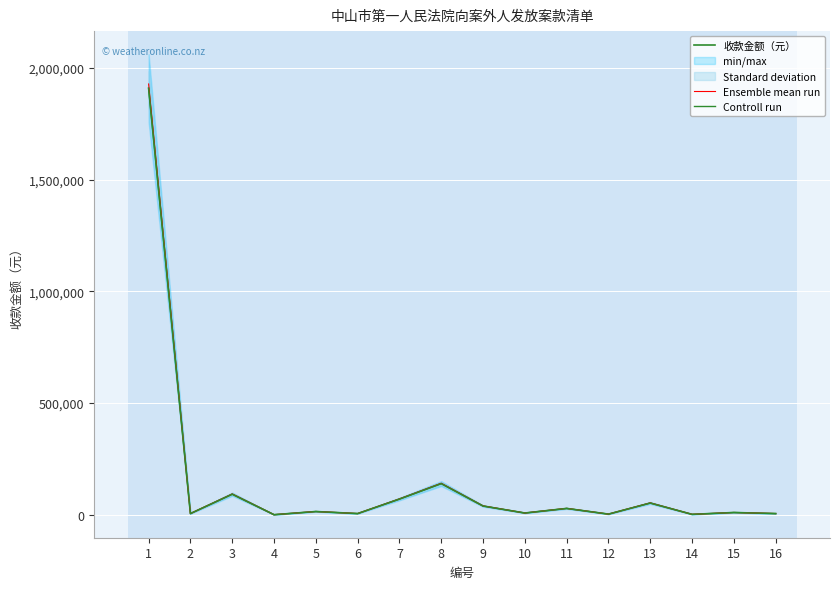

What is the value of the Ensemble mean run point at the 5th from the left?

14316.8